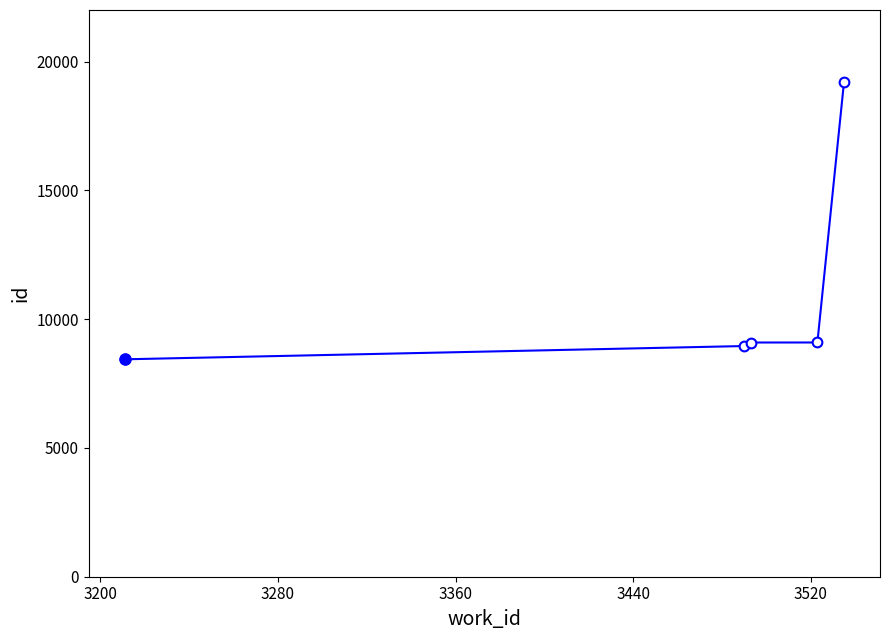

How many data points does each series have?

5